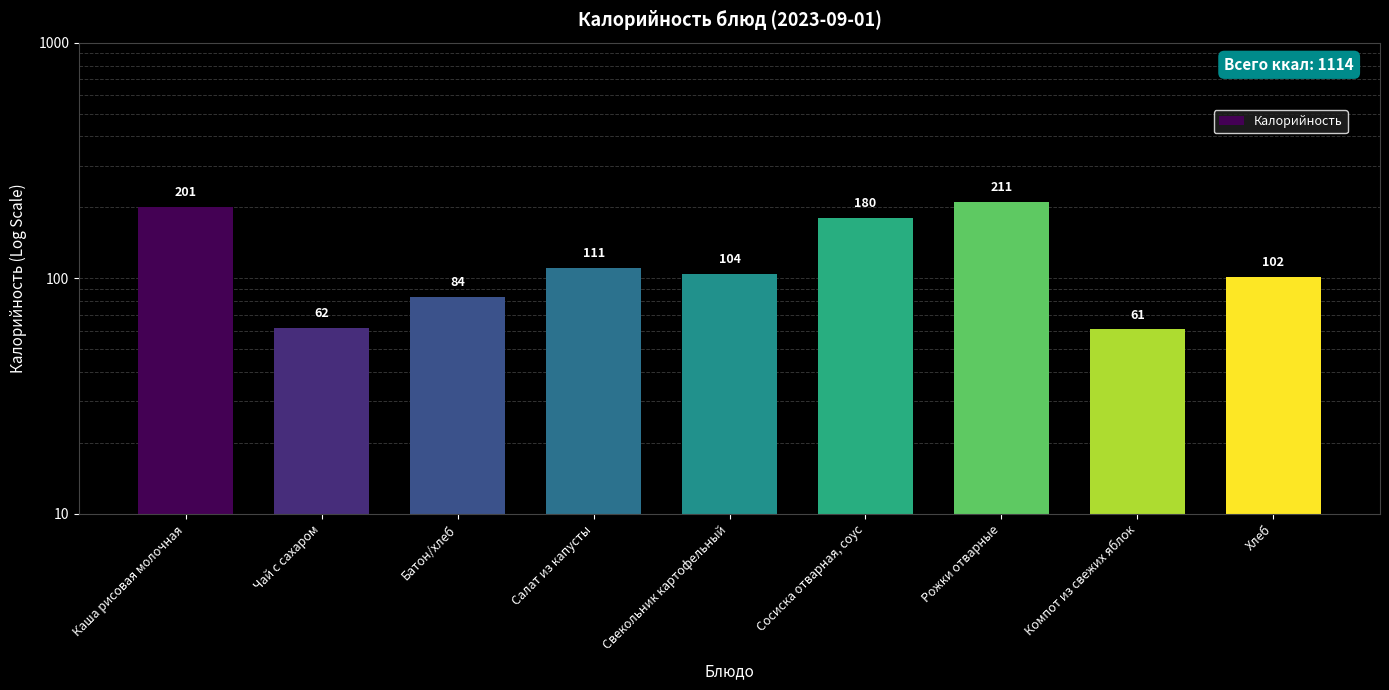

The value at Рожки отварные is 211.1. True or false?

True